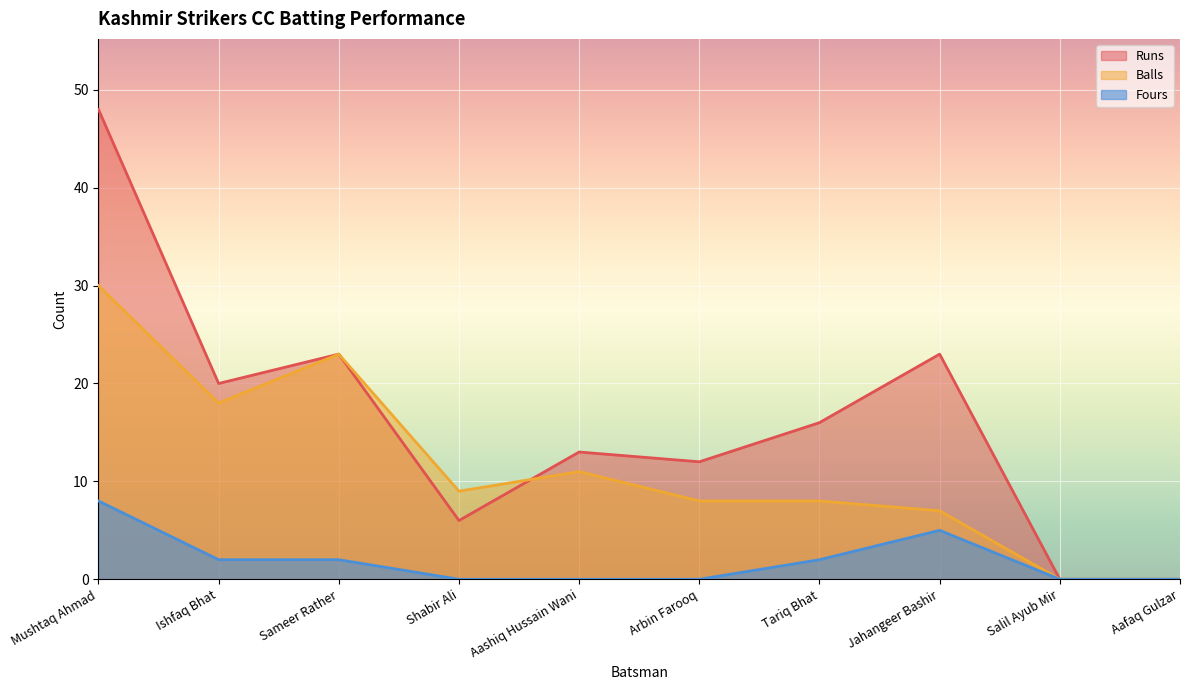

List the series in order of their peak value, lowest first.

Fours, Balls, Runs